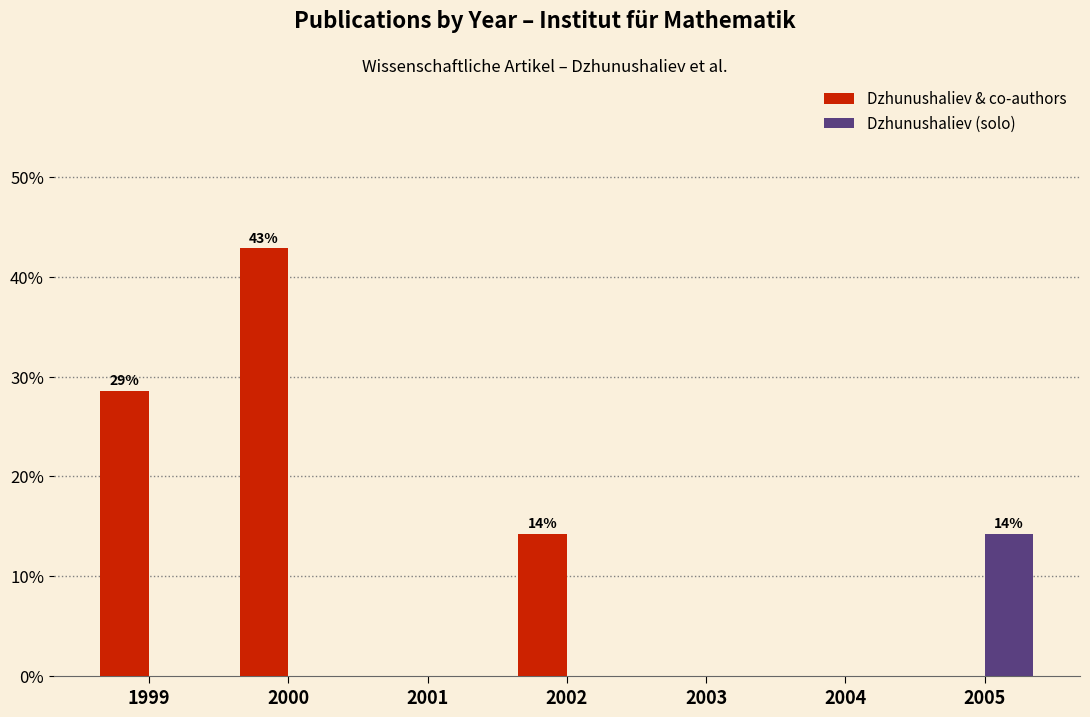

At which label does Dzhunushaliev & co-authors reach its peak?

2000